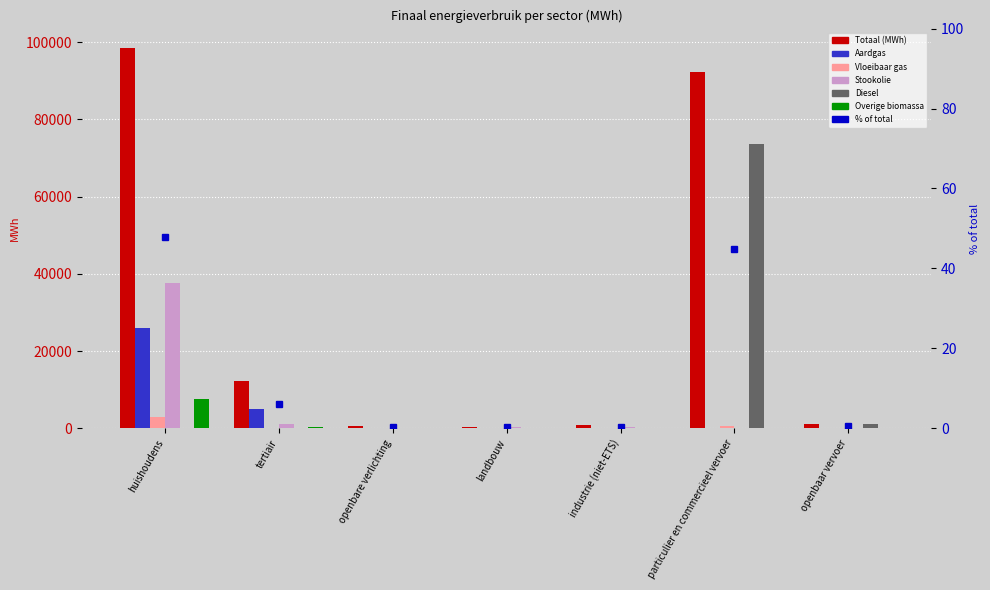

List the labels in order of Diesel value, largest first.

particulier en commercieel vervoer, openbaar vervoer, huishoudens, tertiair, openbare verlichting, landbouw, industrie (niet-ETS)